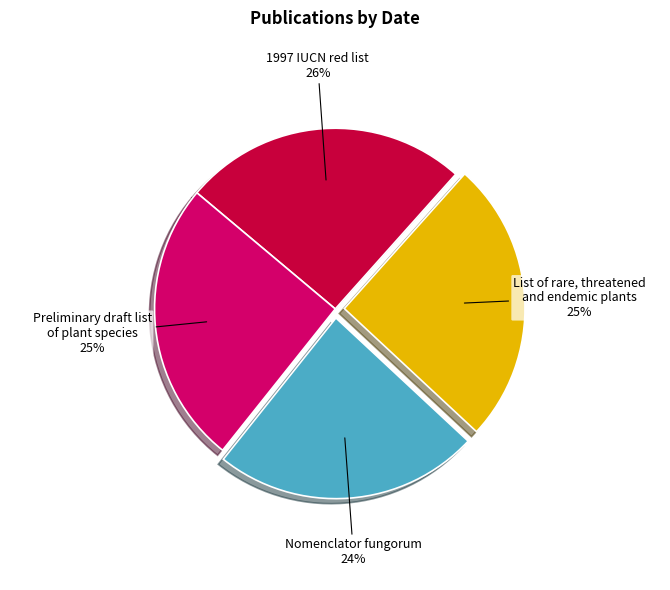

To the nearest percent, what is the average slice percentage?

25%